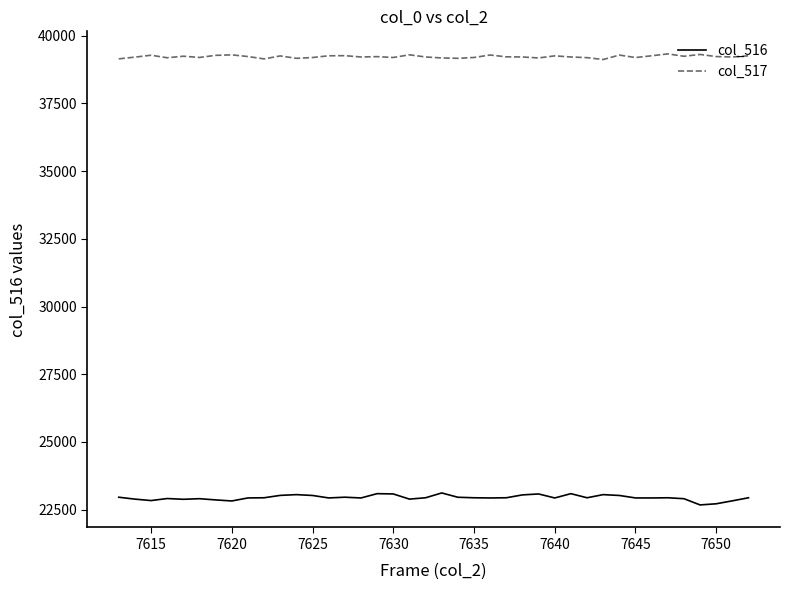

List the series in order of their peak value, lowest first.

col_516, col_517